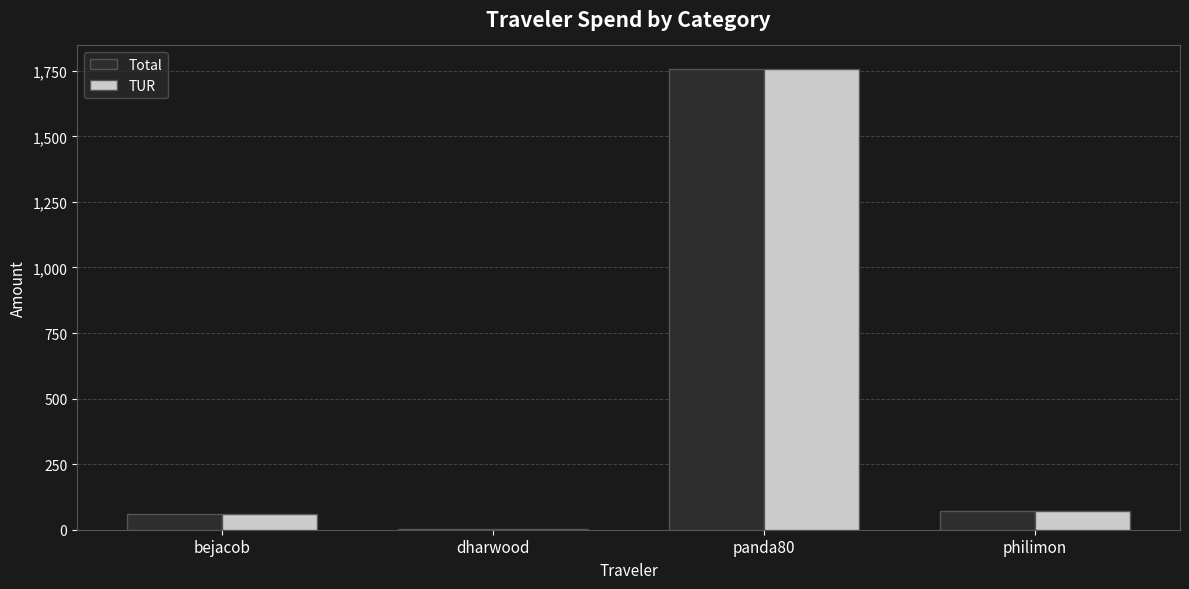

Is the value of Total at dharwood greater than the value of TUR at panda80?

No